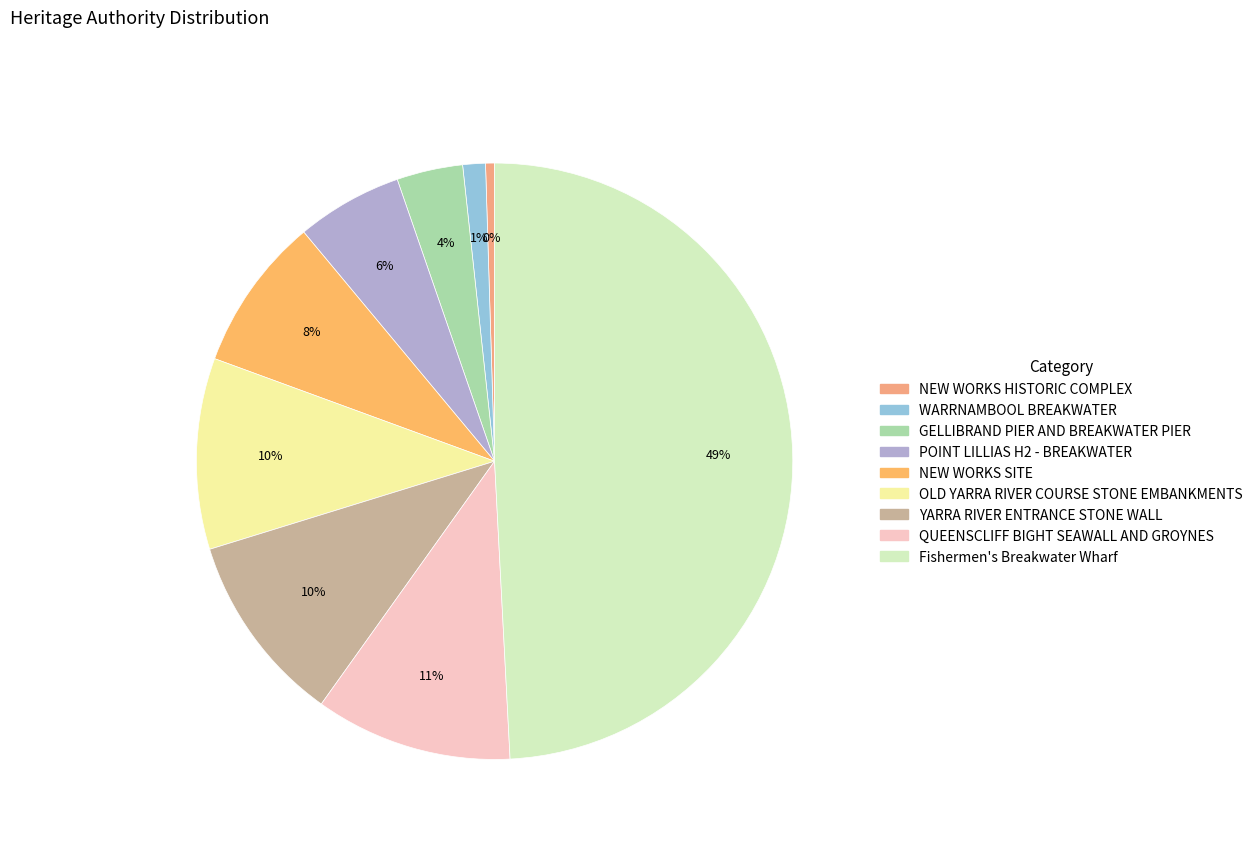

What is the smallest slice in the pie chart?

NEW WORKS HISTORIC COMPLEX